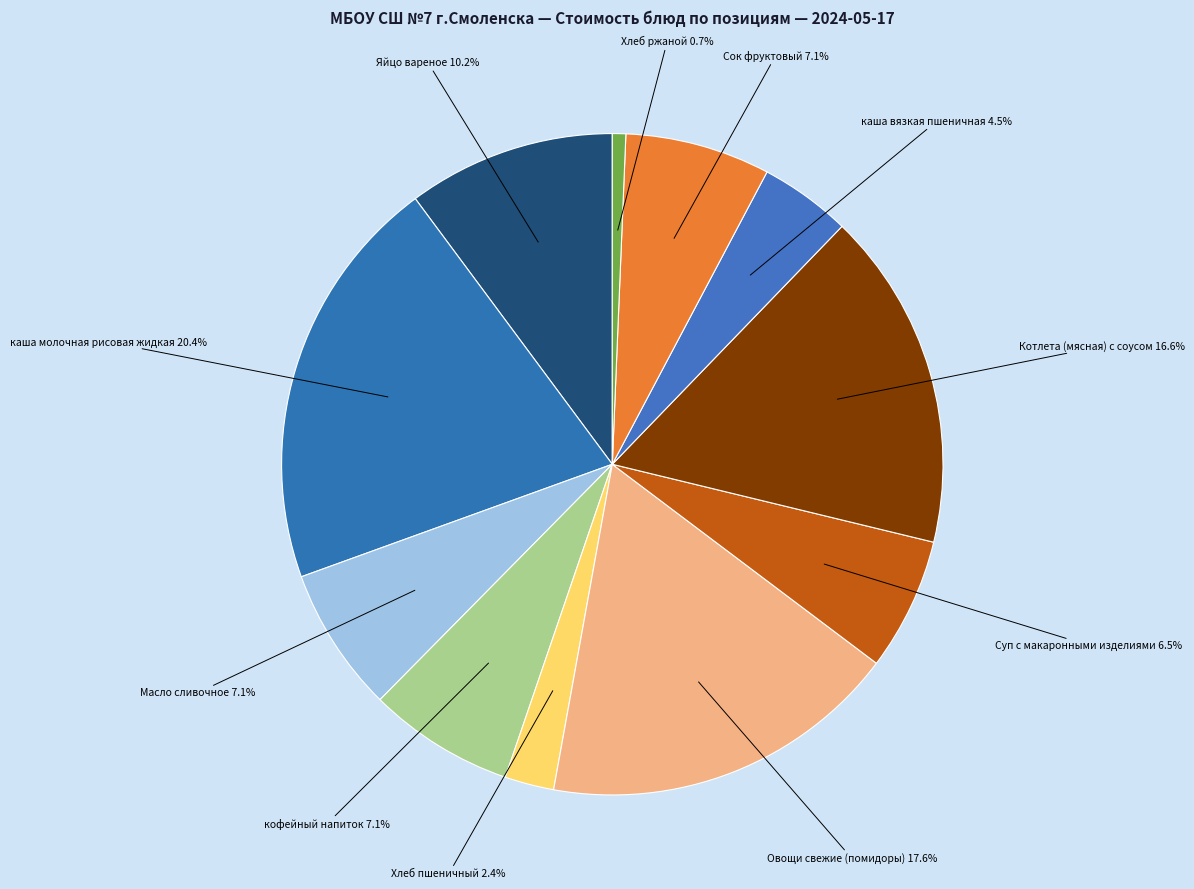

Is it true that Хлеб пшеничный is 2% of the pie?

True